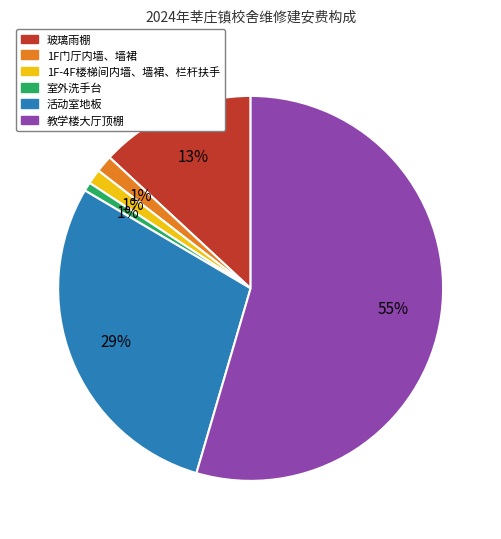

To the nearest percent, what is the average slice percentage?

17%